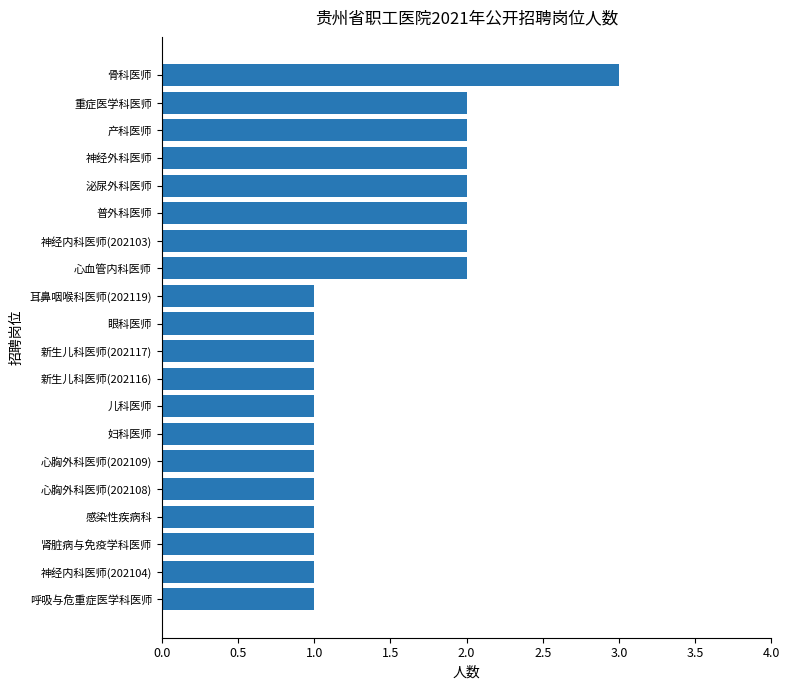

Approximately how many times larger is the value at 新生儿科医师(202117) compared to 妇科医师?

1.0